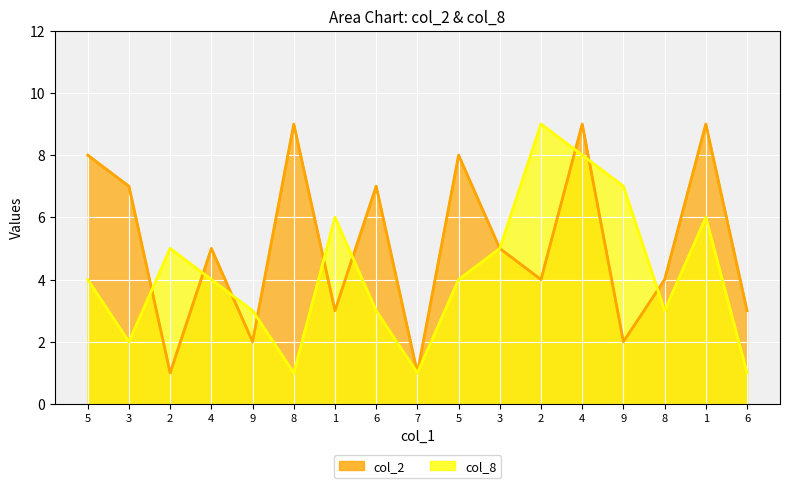

How many intersections are there between col_2_line and col_8_line?

9